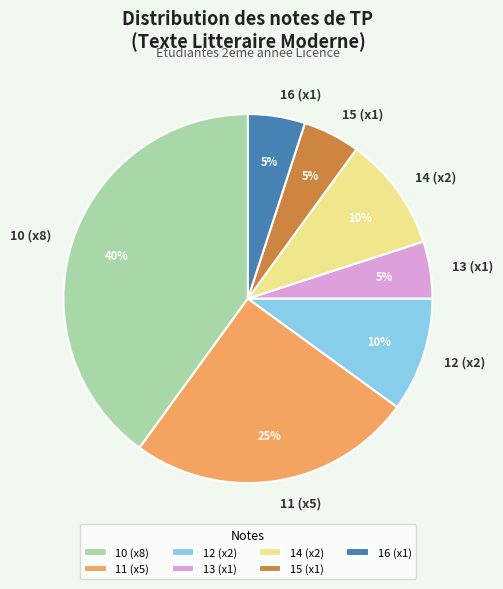

Combined, do 15 (x1) and 11 (x5) account for over 50%?

No